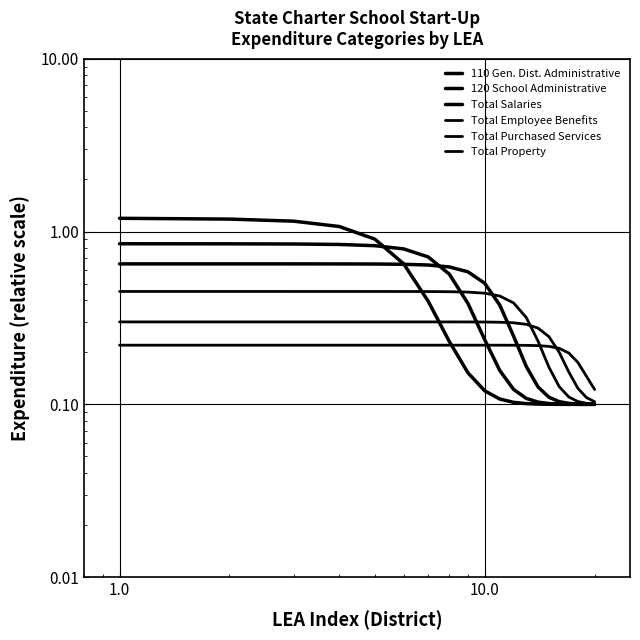

Which series ends up on top after the final intersection of Total Property and Total Purchased Services?

Total Property